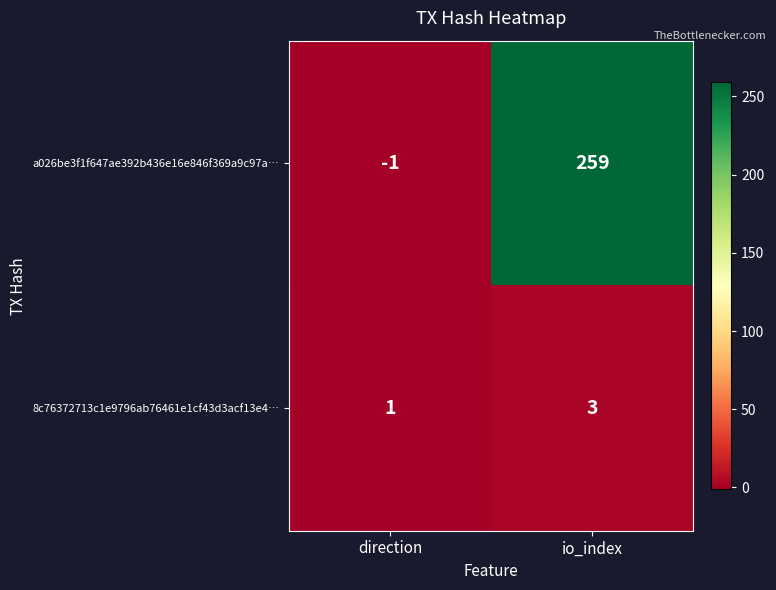

Reading left to right, list all the values displayed in this chart.

a026be3f1f647ae392b436e16e846f369a9c97a…: direction=-1	io_index=259
8c76372713c1e9796ab76461e1cf43d3acf13e4…: direction=1	io_index=3